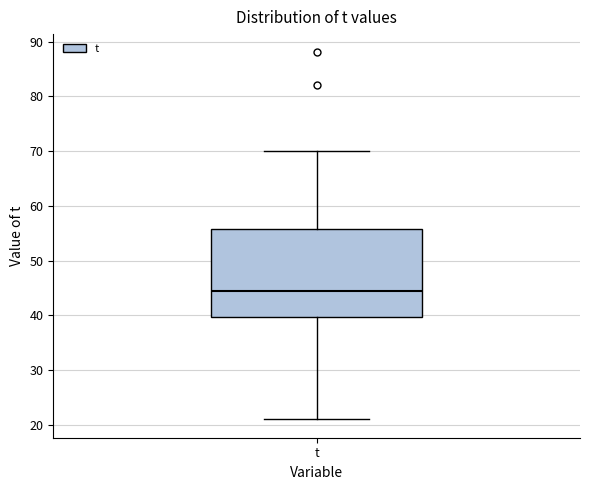

Read this box plot against the y-axis: the position of the median line, the range covered by the box, and the ends of both whiskers. The values are not printed on the chart, so give them approximately, as read against the axis.

median 45, box 40 to 56, whiskers 21 to 70